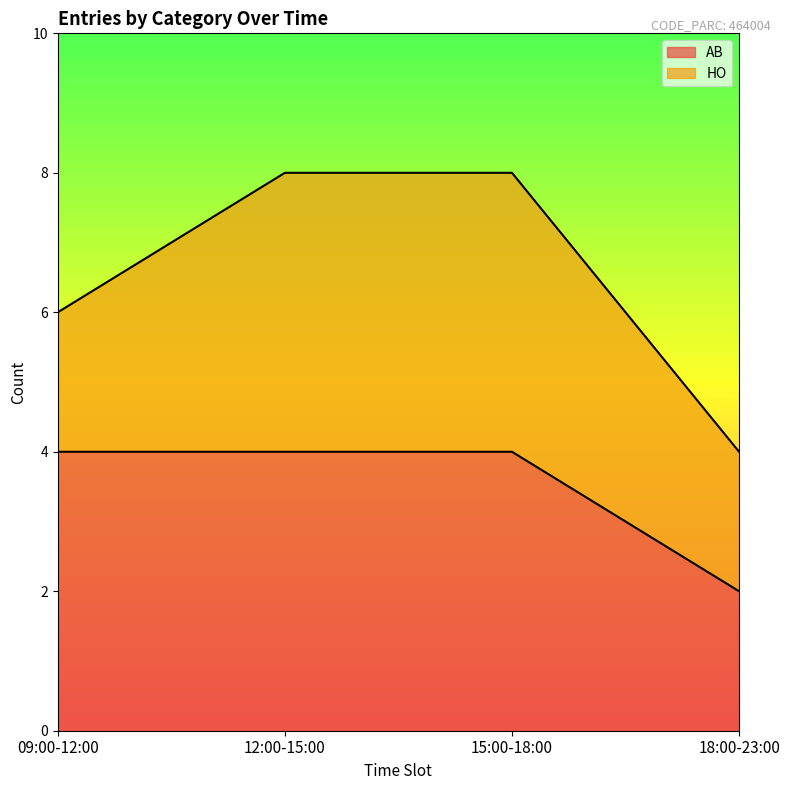

What is the difference between the values at 18:00-23:00 and 15:00-18:00?

2